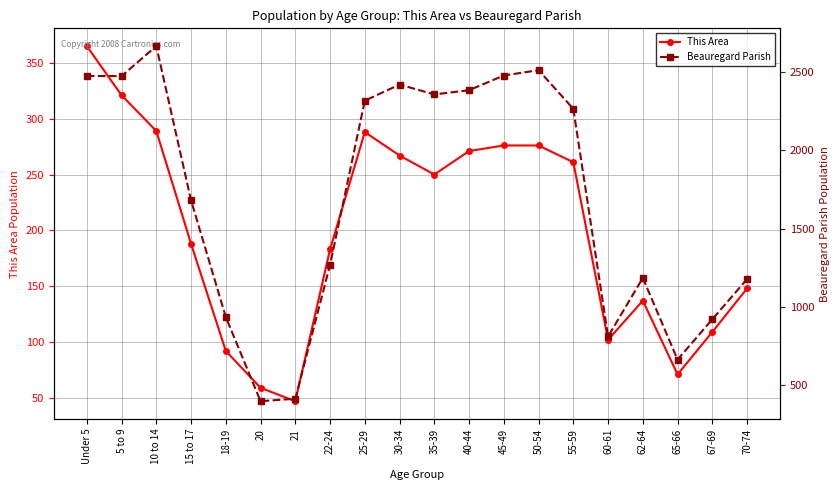

True or false: Beauregard Parish has more than 2 points higher than both neighbors.

True